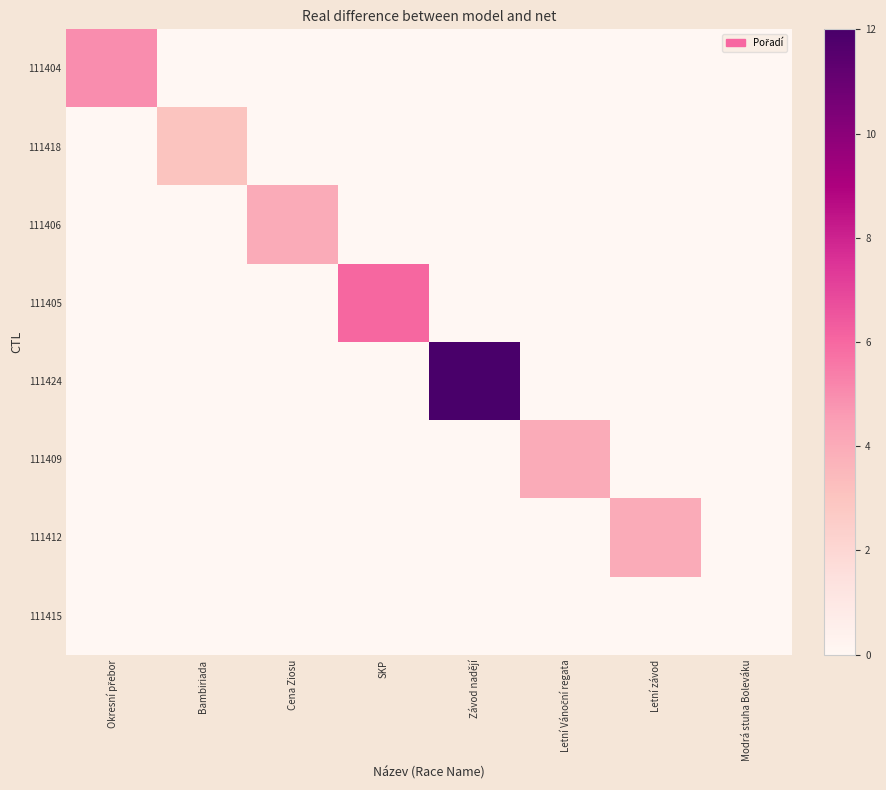

Count the number of categories in the chart.

8